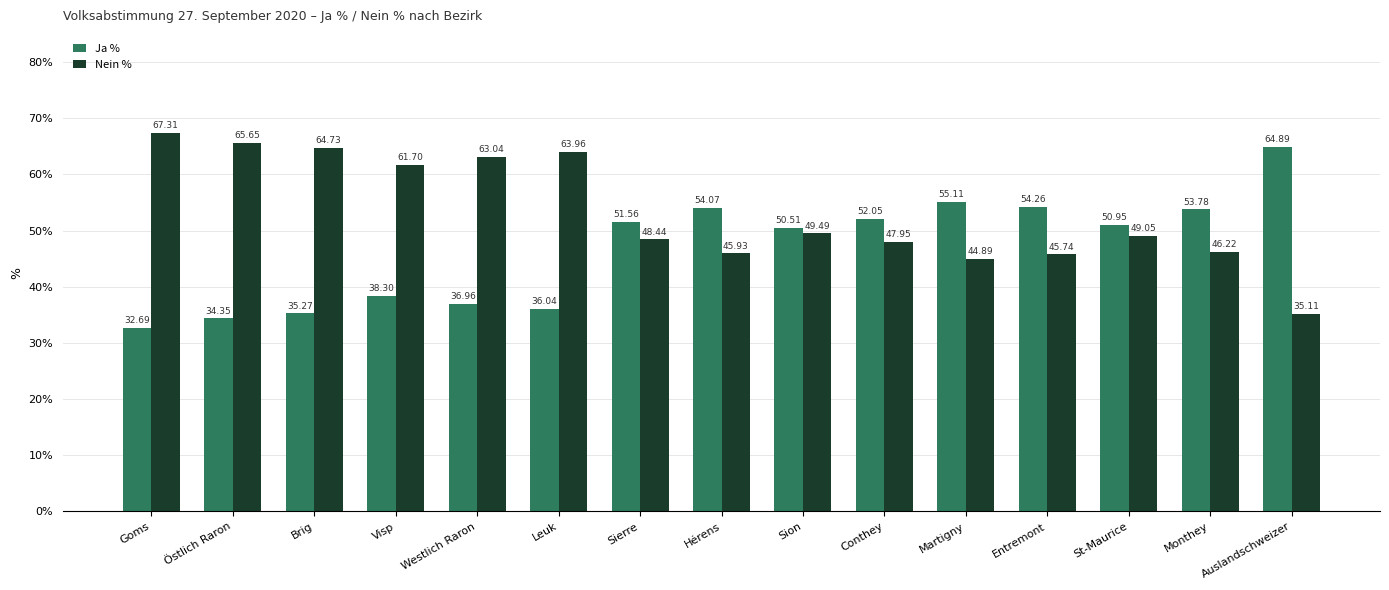

What is the value of the Nein % bar at the 5th from the left?

63.0